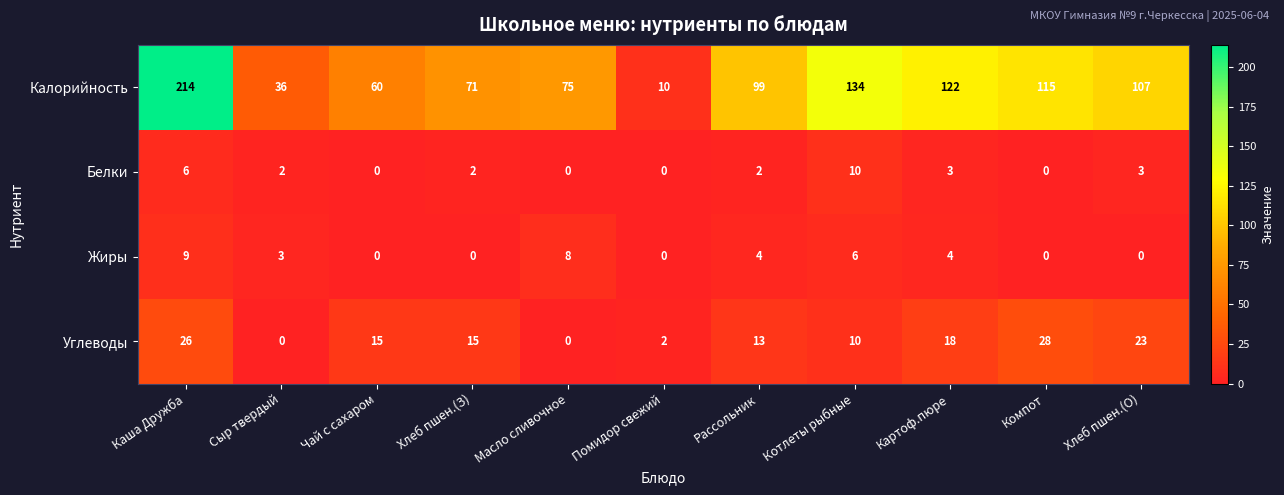

What is the difference between the maximum and second lowest values in the Углеводы series?

28